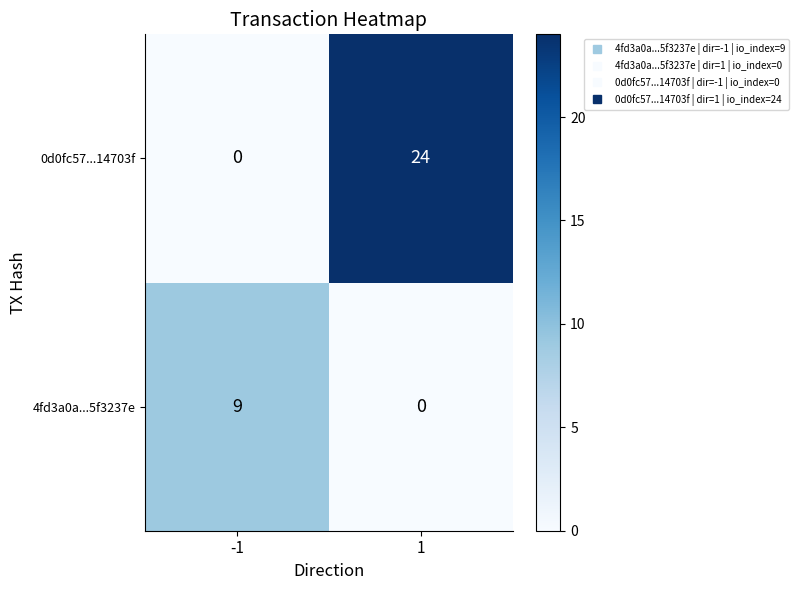

What is the greatest value displayed?

24